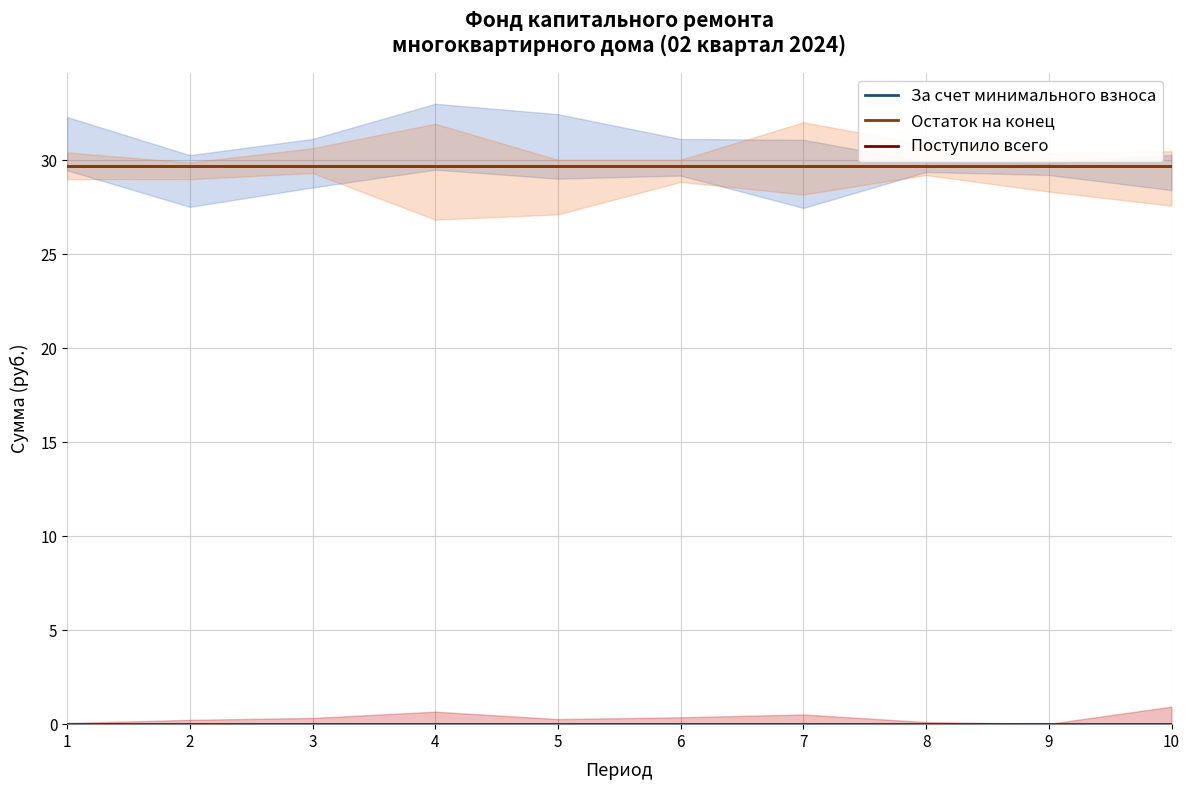

What is the highest value of the За счет минимального взноса series?

29.7